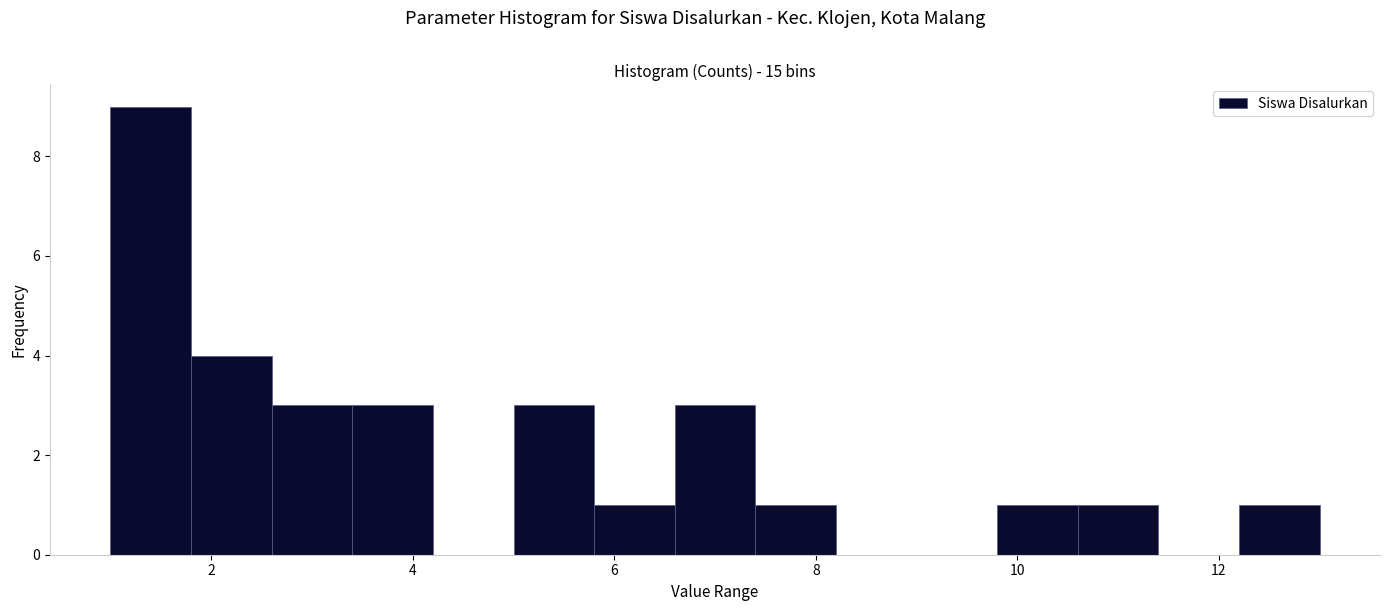

Reading left to right, list every bar in this chart as the range it spans on the x-axis followed by its height. The values are not printed on the chart, so give them approximately, as read against the axis.

1.0 to 1.8: 9
1.8 to 2.6: 4
2.6 to 3.4: 3
3.4 to 4.2: 3
4.2 to 5.0: 0
5.0 to 5.8: 3
5.8 to 6.6: 1
6.6 to 7.4: 3
7.4 to 8.2: 1
8.2 to 9.0: 0
9.0 to 9.8: 0
9.8 to 10.6: 1
10.6 to 11.4: 1
11.4 to 12.2: 0
12.2 to 13.0: 1